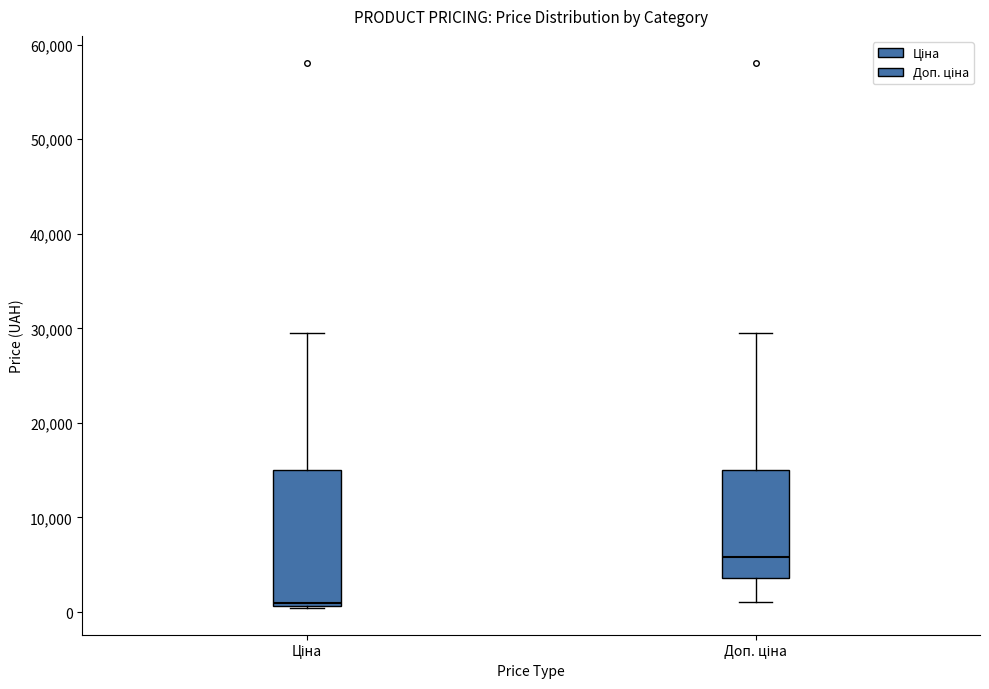

Reading left to right, read every box against the y-axis: the position of its median line, the range the box covers, and the ends of its whiskers. The values are not printed on the chart, so give them approximately, as read against the axis.

Ціна: median 1000, box 1000 to 15000, whiskers 0 to 30000
Доп. ціна: median 6000, box 4000 to 15000, whiskers 1000 to 30000